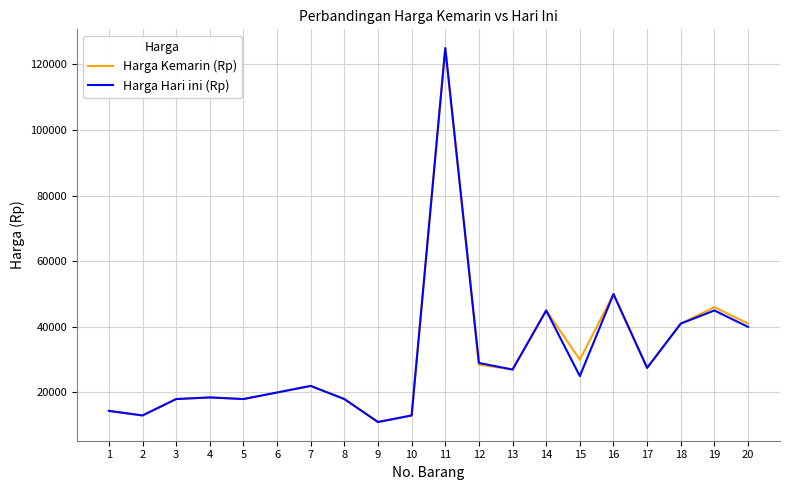

What is the difference between the Harga Kemarin (Rp) values at 1 and 8?

3600